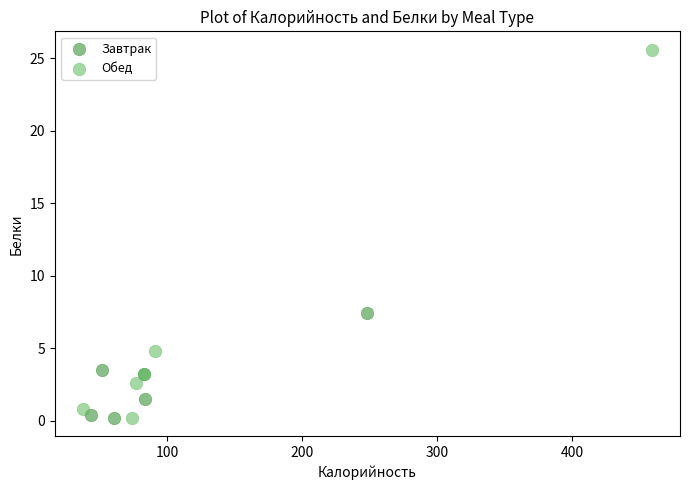

What are all the series names shown in the legend?

Завтрак, Обед